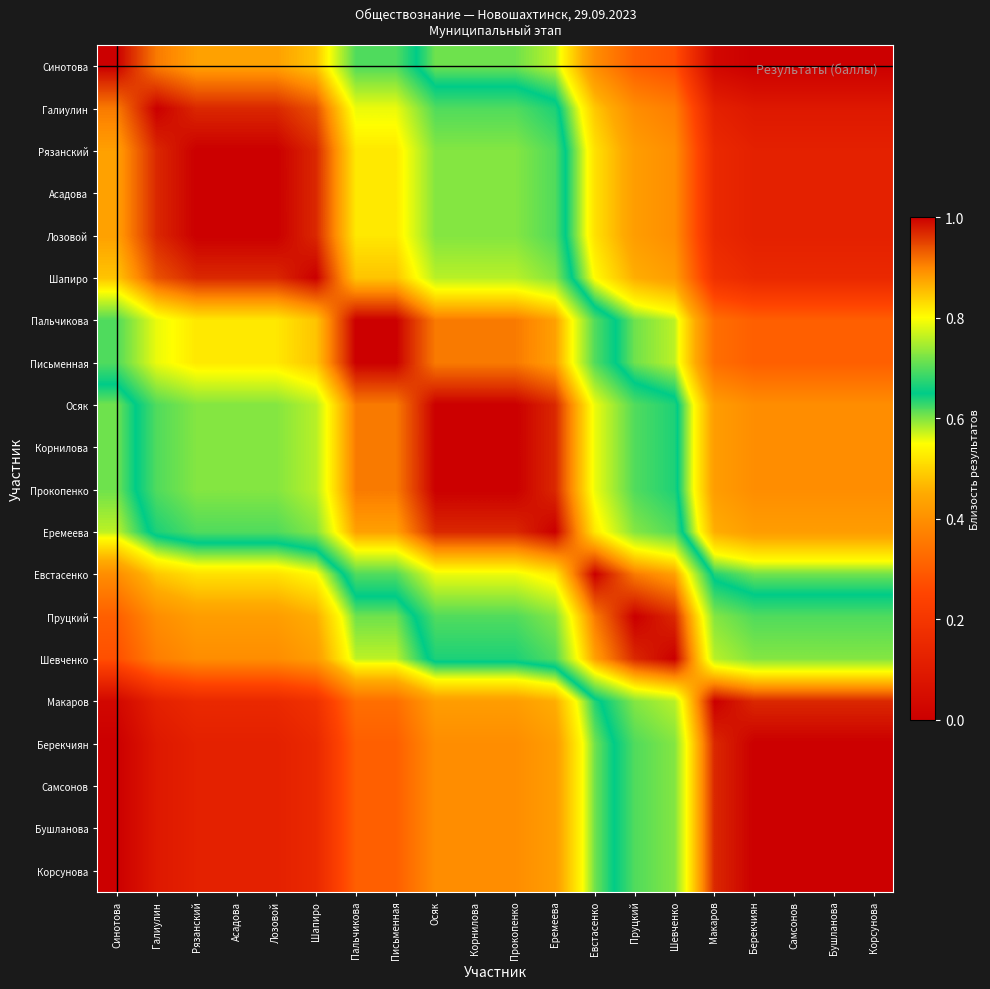

Reading left to right, transcribe all the data shown in this chart.

Синотова: Синотова=1.0	Галиулин=0.9	Рязанский=0.9	Асадова=0.9	Лозовой=0.9	Шапиро=0.8	Пальчикова=0.7	Письменная=0.7	Осяк=0.6	Корнилова=0.6	Прокопенко=0.6	Еремеева=0.6	Евстасенко=0.4	Пруцкий=0.3	Шевченко=0.3	Макаров=0.0	Берекчиян=0.0	Самсонов=0.0	Бушланова=0.0	Корсунова=0.0
Галиулин: Синотова=0.9	Галиулин=1.0	Рязанский=1.0	Асадова=1.0	Лозовой=1.0	Шапиро=0.9	Пальчикова=0.8	Письменная=0.8	Осяк=0.7	Корнилова=0.7	Прокопенко=0.7	Еремеева=0.7	Евстасенко=0.5	Пруцкий=0.4	Шевченко=0.4	Макаров=0.1	Берекчиян=0.1	Самсонов=0.1	Бушланова=0.1	Корсунова=0.1
Рязанский: Синотова=0.9	Галиулин=1.0	Рязанский=1.0	Асадова=1.0	Лозовой=1.0	Шапиро=1.0	Пальчикова=0.8	Письменная=0.8	Осяк=0.7	Корнилова=0.7	Прокопенко=0.7	Еремеева=0.7	Евстасенко=0.5	Пруцкий=0.4	Шевченко=0.4	Макаров=0.2	Берекчиян=0.1	Самсонов=0.1	Бушланова=0.1	Корсунова=0.1
Асадова: Синотова=0.9	Галиулин=1.0	Рязанский=1.0	Асадова=1.0	Лозовой=1.0	Шапиро=1.0	Пальчикова=0.8	Письменная=0.8	Осяк=0.7	Корнилова=0.7	Прокопенко=0.7	Еремеева=0.7	Евстасенко=0.5	Пруцкий=0.4	Шевченко=0.4	Макаров=0.2	Берекчиян=0.1	Самсонов=0.1	Бушланова=0.1	Корсунова=0.1
Лозовой: Синотова=0.9	Галиулин=1.0	Рязанский=1.0	Асадова=1.0	Лозовой=1.0	Шапиро=1.0	Пальчикова=0.8	Письменная=0.8	Осяк=0.7	Корнилова=0.7	Прокопенко=0.7	Еремеева=0.7	Евстасенко=0.5	Пруцкий=0.4	Шевченко=0.4	Макаров=0.2	Берекчиян=0.1	Самсонов=0.1	Бушланова=0.1	Корсунова=0.1
Шапиро: Синотова=0.8	Галиулин=0.9	Рязанский=1.0	Асадова=1.0	Лозовой=1.0	Шапиро=1.0	Пальчикова=0.8	Письменная=0.8	Осяк=0.8	Корнилова=0.8	Прокопенко=0.8	Еремеева=0.7	Евстасенко=0.5	Пруцкий=0.5	Шевченко=0.4	Макаров=0.2	Берекчиян=0.2	Самсонов=0.2	Бушланова=0.2	Корсунова=0.2
Пальчикова: Синотова=0.7	Галиулин=0.8	Рязанский=0.8	Асадова=0.8	Лозовой=0.8	Шапиро=0.8	Пальчикова=1.0	Письменная=1.0	Осяк=0.9	Корнилова=0.9	Прокопенко=0.9	Еремеева=0.9	Евстасенко=0.7	Пруцкий=0.6	Шевченко=0.6	Макаров=0.3	Берекчиян=0.3	Самсонов=0.3	Бушланова=0.3	Корсунова=0.3
Письменная: Синотова=0.7	Галиулин=0.8	Рязанский=0.8	Асадова=0.8	Лозовой=0.8	Шапиро=0.8	Пальчикова=1.0	Письменная=1.0	Осяк=0.9	Корнилова=0.9	Прокопенко=0.9	Еремеева=0.9	Евстасенко=0.7	Пруцкий=0.6	Шевченко=0.6	Макаров=0.3	Берекчиян=0.3	Самсонов=0.3	Бушланова=0.3	Корсунова=0.3
Осяк: Синотова=0.6	Галиулин=0.7	Рязанский=0.7	Асадова=0.7	Лозовой=0.7	Шапиро=0.8	Пальчикова=0.9	Письменная=0.9	Осяк=1.0	Корнилова=1.0	Прокопенко=1.0	Еремеева=1.0	Евстасенко=0.8	Пруцкий=0.7	Шевченко=0.7	Макаров=0.4	Берекчиян=0.4	Самсонов=0.4	Бушланова=0.4	Корсунова=0.4
Корнилова: Синотова=0.6	Галиулин=0.7	Рязанский=0.7	Асадова=0.7	Лозовой=0.7	Шапиро=0.8	Пальчикова=0.9	Письменная=0.9	Осяк=1.0	Корнилова=1.0	Прокопенко=1.0	Еремеева=1.0	Евстасенко=0.8	Пруцкий=0.7	Шевченко=0.7	Макаров=0.4	Берекчиян=0.4	Самсонов=0.4	Бушланова=0.4	Корсунова=0.4
Прокопенко: Синотова=0.6	Галиулин=0.7	Рязанский=0.7	Асадова=0.7	Лозовой=0.7	Шапиро=0.8	Пальчикова=0.9	Письменная=0.9	Осяк=1.0	Корнилова=1.0	Прокопенко=1.0	Еремеева=1.0	Евстасенко=0.8	Пруцкий=0.7	Шевченко=0.7	Макаров=0.4	Берекчиян=0.4	Самсонов=0.4	Бушланова=0.4	Корсунова=0.4
Еремеева: Синотова=0.6	Галиулин=0.7	Рязанский=0.7	Асадова=0.7	Лозовой=0.7	Шапиро=0.7	Пальчикова=0.9	Письменная=0.9	Осяк=1.0	Корнилова=1.0	Прокопенко=1.0	Еремеева=1.0	Евстасенко=0.8	Пруцкий=0.7	Шевченко=0.7	Макаров=0.5	Берекчиян=0.4	Самсонов=0.4	Бушланова=0.4	Корсунова=0.4
Евстасенко: Синотова=0.4	Галиулин=0.5	Рязанский=0.5	Асадова=0.5	Лозовой=0.5	Шапиро=0.5	Пальчикова=0.7	Письменная=0.7	Осяк=0.8	Корнилова=0.8	Прокопенко=0.8	Еремеева=0.8	Евстасенко=1.0	Пруцкий=0.9	Шевченко=0.9	Макаров=0.6	Берекчиян=0.6	Самсонов=0.6	Бушланова=0.6	Корсунова=0.6
Пруцкий: Синотова=0.3	Галиулин=0.4	Рязанский=0.4	Асадова=0.4	Лозовой=0.4	Шапиро=0.5	Пальчикова=0.6	Письменная=0.6	Осяк=0.7	Корнилова=0.7	Прокопенко=0.7	Еремеева=0.7	Евстасенко=0.9	Пруцкий=1.0	Шевченко=1.0	Макаров=0.7	Берекчиян=0.7	Самсонов=0.7	Бушланова=0.7	Корсунова=0.7
Шевченко: Синотова=0.3	Галиулин=0.4	Рязанский=0.4	Асадова=0.4	Лозовой=0.4	Шапиро=0.4	Пальчикова=0.6	Письменная=0.6	Осяк=0.7	Корнилова=0.7	Прокопенко=0.7	Еремеева=0.7	Евстасенко=0.9	Пруцкий=1.0	Шевченко=1.0	Макаров=0.8	Берекчиян=0.7	Самсонов=0.7	Бушланова=0.7	Корсунова=0.7
Макаров: Синотова=0.0	Галиулин=0.1	Рязанский=0.2	Асадова=0.2	Лозовой=0.2	Шапиро=0.2	Пальчикова=0.3	Письменная=0.3	Осяк=0.4	Корнилова=0.4	Прокопенко=0.4	Еремеева=0.5	Евстасенко=0.6	Пруцкий=0.7	Шевченко=0.8	Макаров=1.0	Берекчиян=1.0	Самсонов=1.0	Бушланова=1.0	Корсунова=1.0
Берекчиян: Синотова=0.0	Галиулин=0.1	Рязанский=0.1	Асадова=0.1	Лозовой=0.1	Шапиро=0.2	Пальчикова=0.3	Письменная=0.3	Осяк=0.4	Корнилова=0.4	Прокопенко=0.4	Еремеева=0.4	Евстасенко=0.6	Пруцкий=0.7	Шевченко=0.7	Макаров=1.0	Берекчиян=1.0	Самсонов=1.0	Бушланова=1.0	Корсунова=1.0
Самсонов: Синотова=0.0	Галиулин=0.1	Рязанский=0.1	Асадова=0.1	Лозовой=0.1	Шапиро=0.2	Пальчикова=0.3	Письменная=0.3	Осяк=0.4	Корнилова=0.4	Прокопенко=0.4	Еремеева=0.4	Евстасенко=0.6	Пруцкий=0.7	Шевченко=0.7	Макаров=1.0	Берекчиян=1.0	Самсонов=1.0	Бушланова=1.0	Корсунова=1.0
Бушланова: Синотова=0.0	Галиулин=0.1	Рязанский=0.1	Асадова=0.1	Лозовой=0.1	Шапиро=0.2	Пальчикова=0.3	Письменная=0.3	Осяк=0.4	Корнилова=0.4	Прокопенко=0.4	Еремеева=0.4	Евстасенко=0.6	Пруцкий=0.7	Шевченко=0.7	Макаров=1.0	Берекчиян=1.0	Самсонов=1.0	Бушланова=1.0	Корсунова=1.0
Корсунова: Синотова=0.0	Галиулин=0.1	Рязанский=0.1	Асадова=0.1	Лозовой=0.1	Шапиро=0.2	Пальчикова=0.3	Письменная=0.3	Осяк=0.4	Корнилова=0.4	Прокопенко=0.4	Еремеева=0.4	Евстасенко=0.6	Пруцкий=0.7	Шевченко=0.7	Макаров=1.0	Берекчиян=1.0	Самсонов=1.0	Бушланова=1.0	Корсунова=1.0